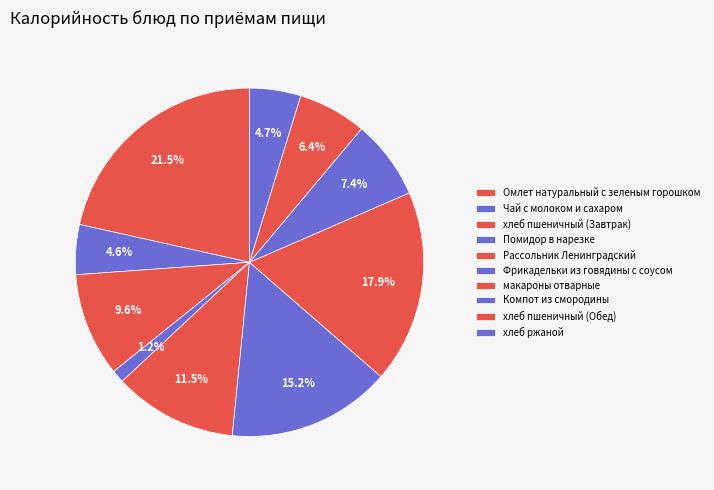

Count the number of slices in the pie.

10